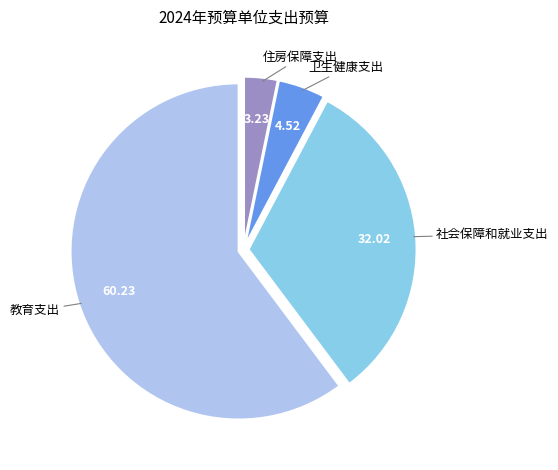

Rank the categories by value from highest to lowest.

教育支出, 社会保障和就业支出, 卫生健康支出, 住房保障支出